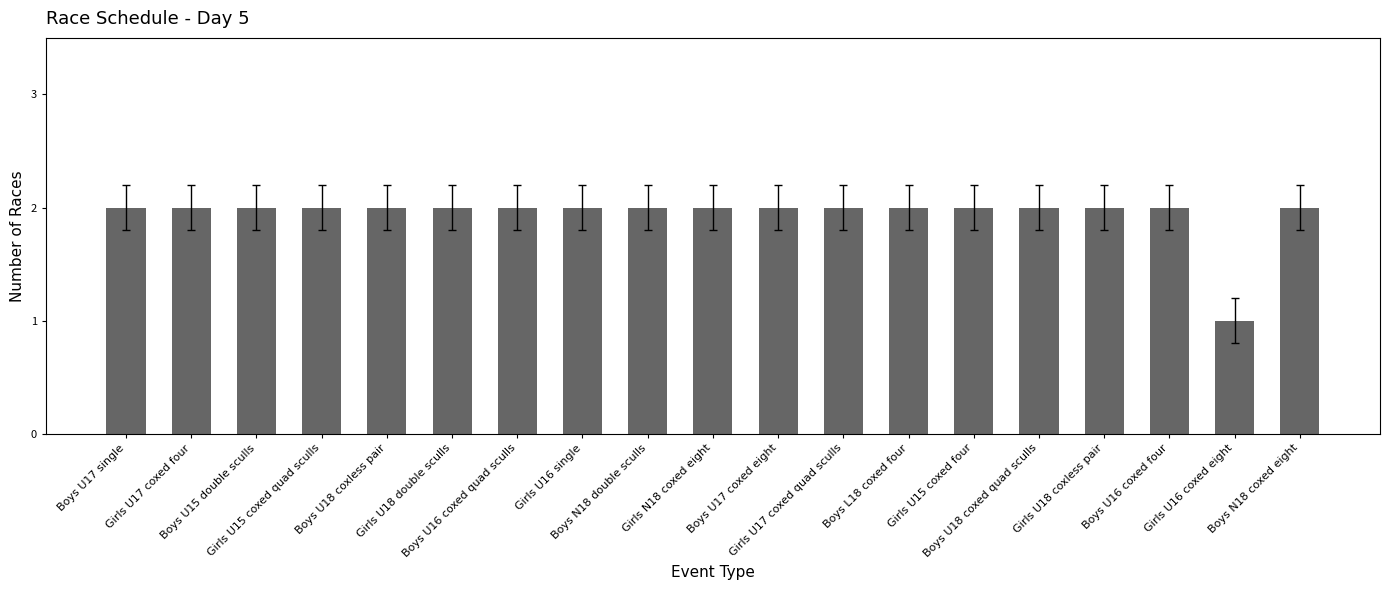

Reading left to right, transcribe all the data shown in this chart.

Boys U17 single=2	Girls U17 coxed four=2	Boys U15 double sculls=2	Girls U15 coxed quad sculls=2	Boys U18 coxless pair=2	Girls U18 double sculls=2	Boys U16 coxed quad sculls=2	Girls U16 single=2	Boys N18 double sculls=2	Girls N18 coxed eight=2	Boys U17 coxed eight=2	Girls U17 coxed quad sculls=2	Boys L18 coxed four=2	Girls U15 coxed four=2	Boys U18 coxed quad sculls=2	Girls U18 coxless pair=2	Boys U16 coxed four=2	Girls U16 coxed eight=1	Boys N18 coxed eight=2